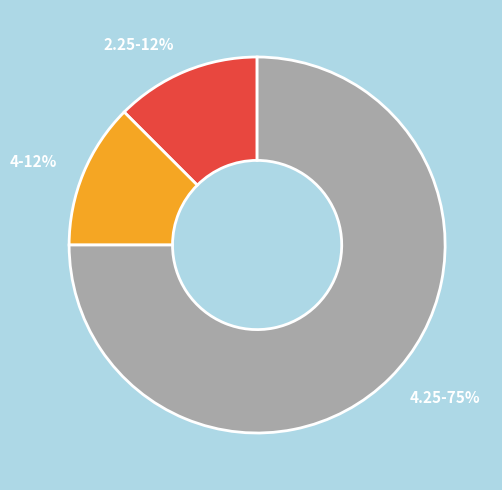

Which category has the biggest portion of the pie?

4.25